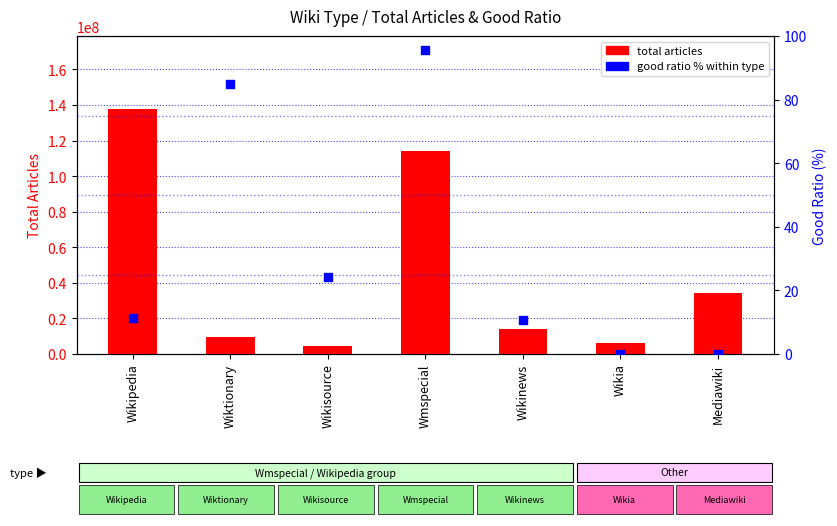

At how many categories does at least one series exceed 123450723?

1